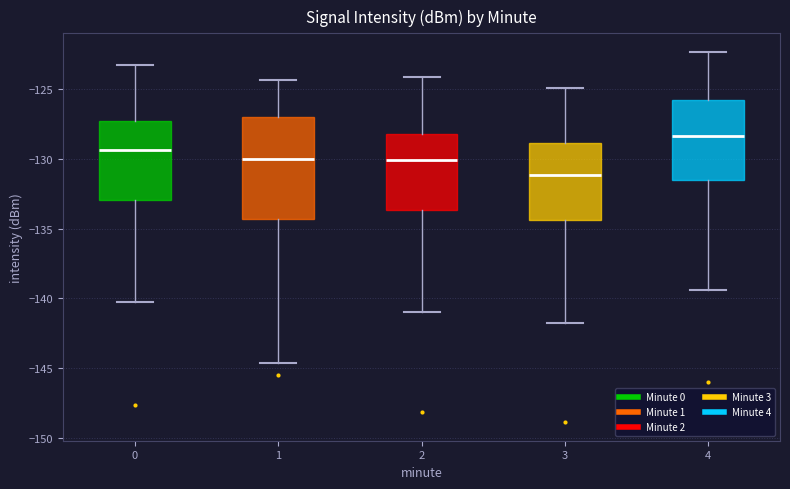

Where does the upper whisker of the box at x = 0 end on the y-axis? The values are not printed on the chart, so give them approximately, as read against the axis.

-123.5